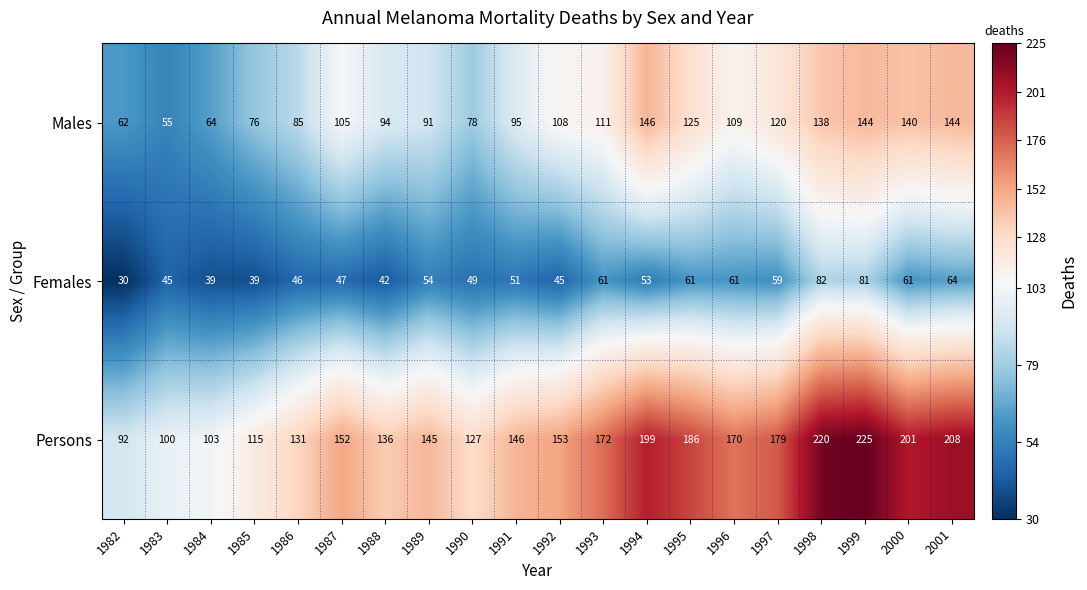

Which label corresponds to the largest value in the chart?

1999